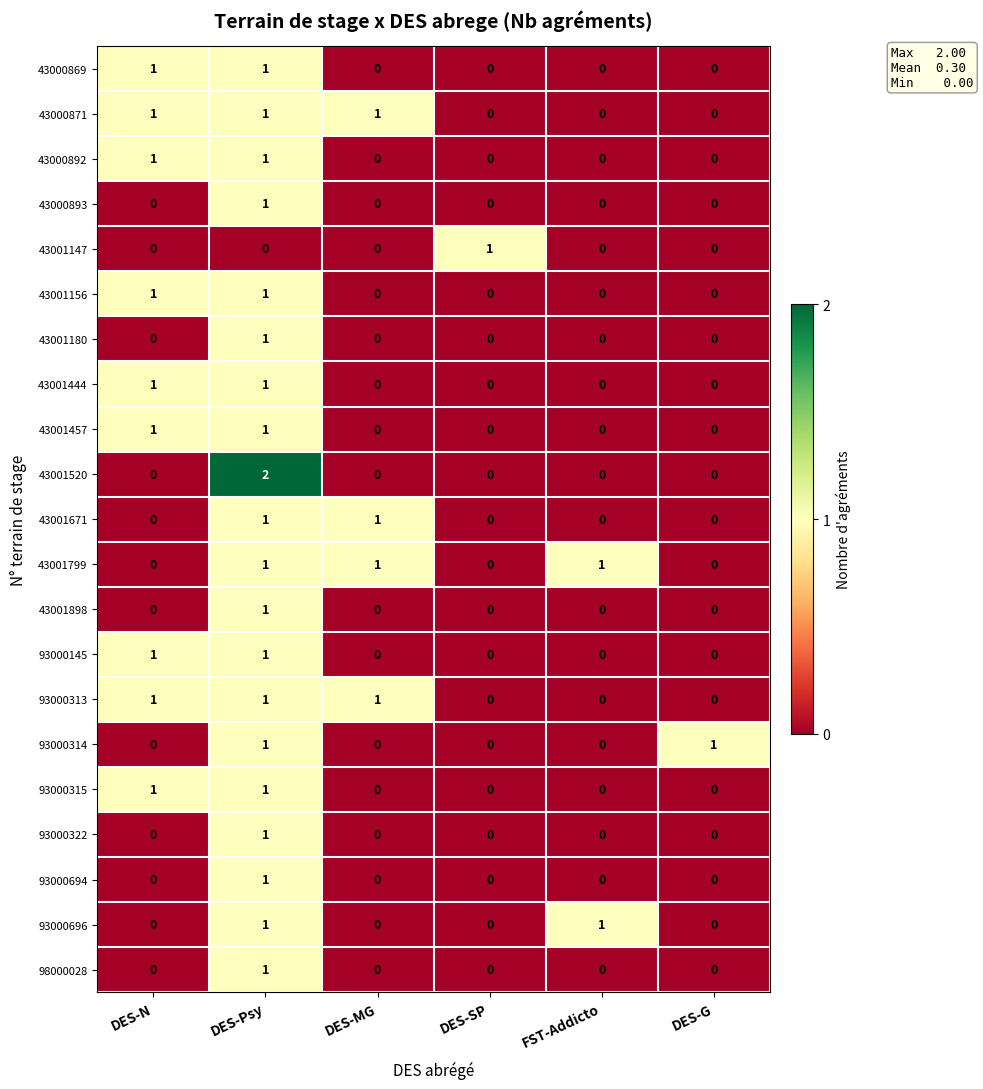

Count the number of categories in the chart.

6